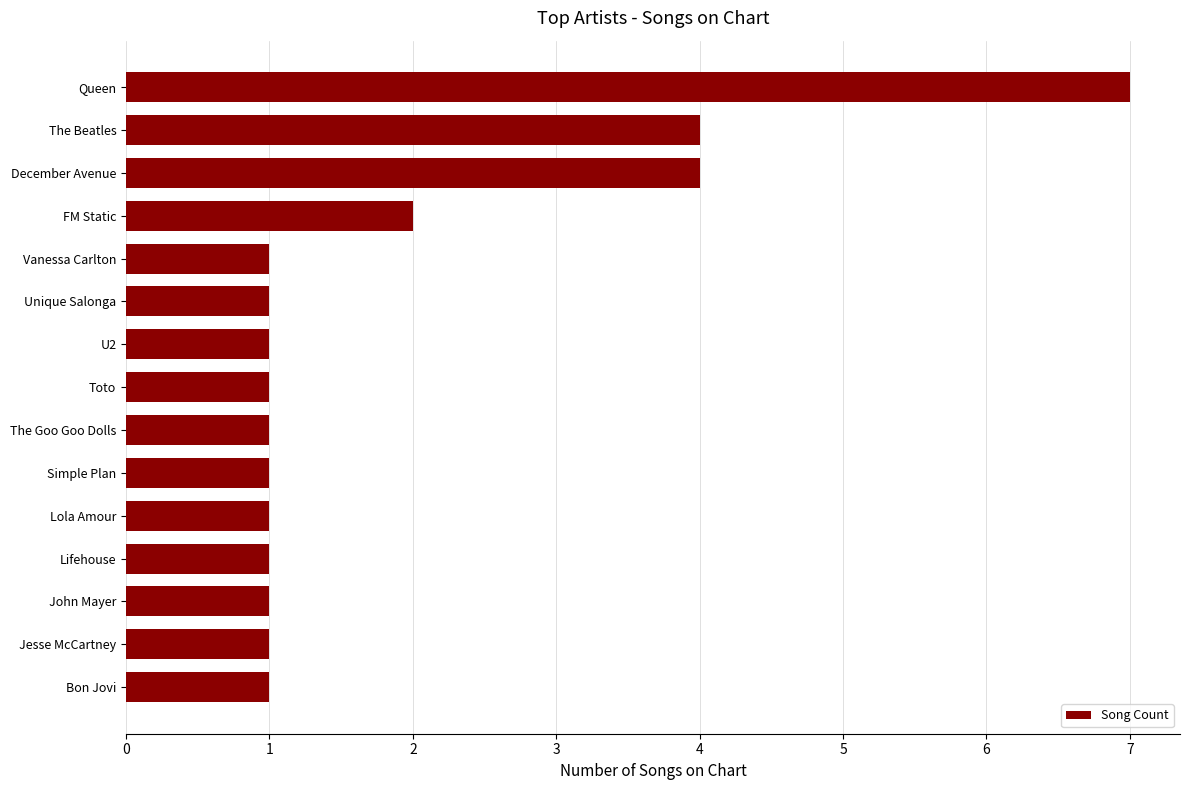

Is it true that the value at Toto is 0?

False